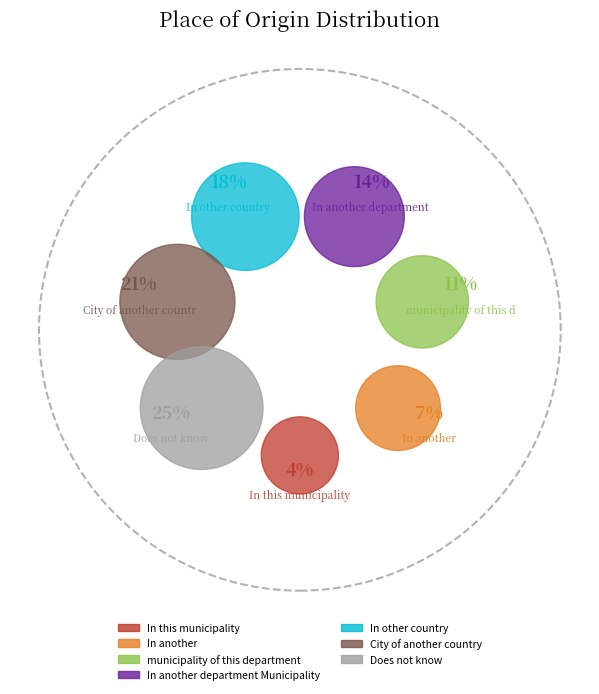

How many segments does this pie chart have?

7